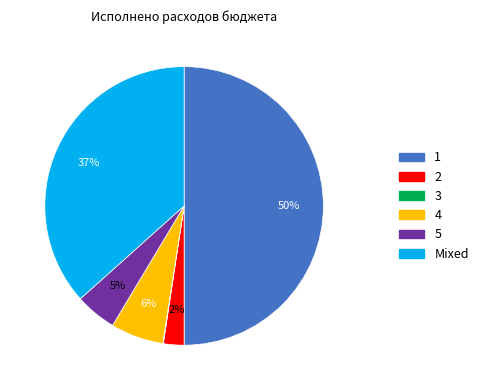

To the nearest percent, what is the difference between the largest and smallest slice percentages?

50%